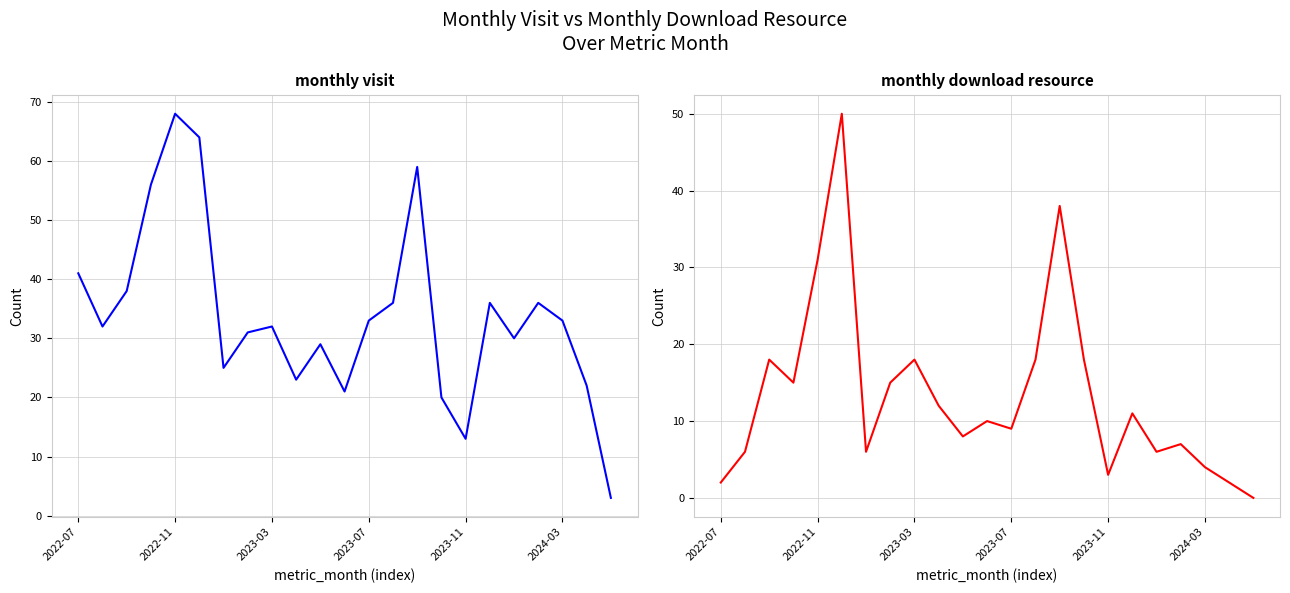

What is the total value across all series at 2022-07?

43